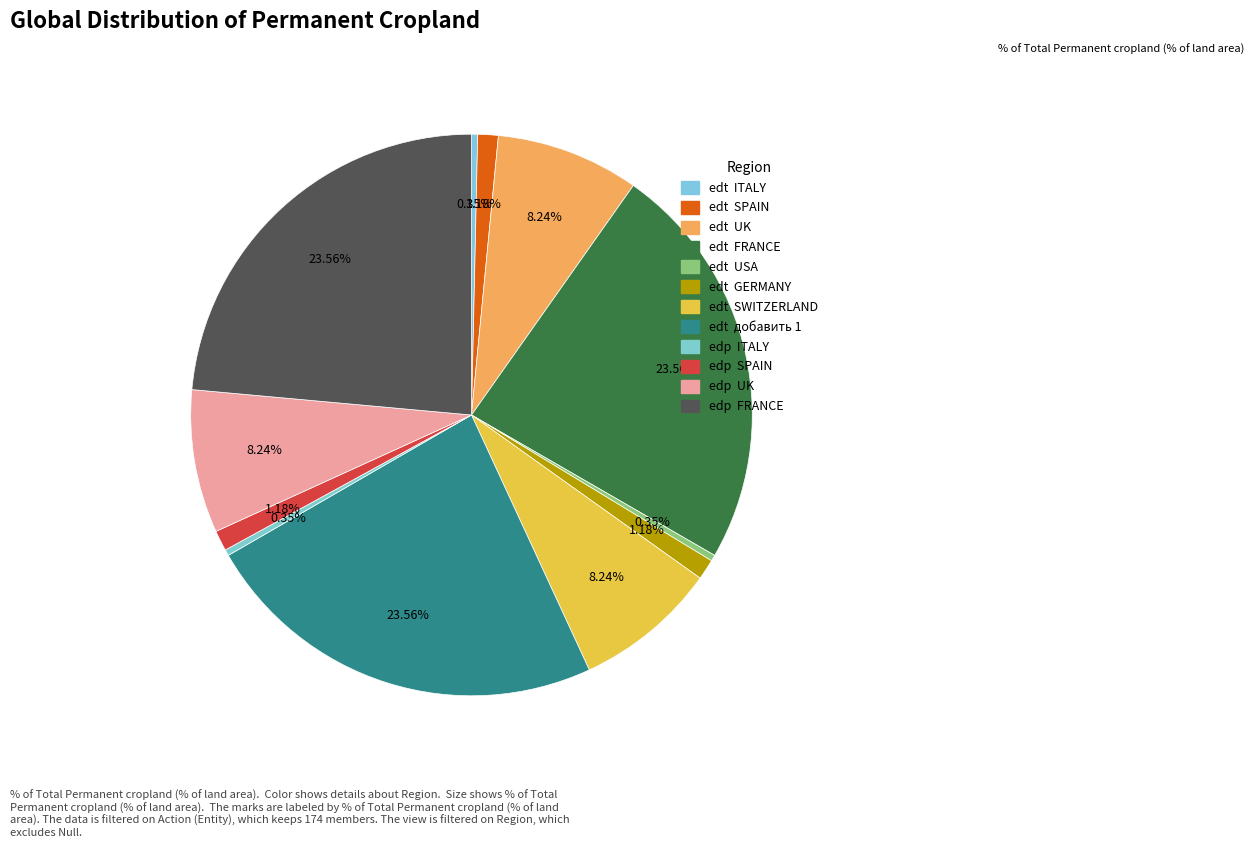

How many segments does this pie chart have?

12